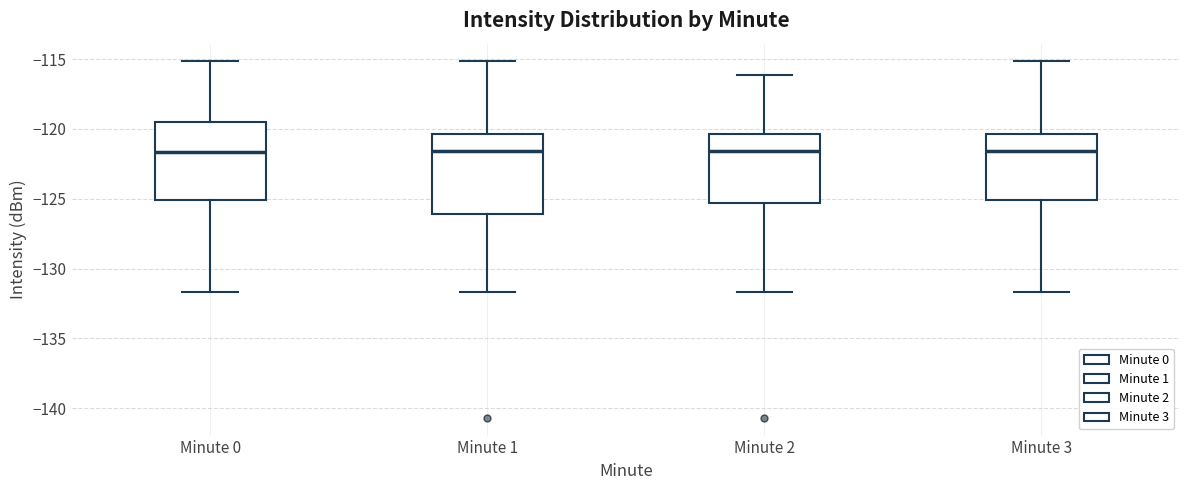

Reading left to right, read every box against the y-axis: the position of its median line, the range the box covers, and the ends of its whiskers. The values are not printed on the chart, so give them approximately, as read against the axis.

Minute 0: median -121.5, box -125.0 to -119.5, whiskers -131.5 to -115.0
Minute 1: median -121.5, box -126.0 to -120.5, whiskers -131.5 to -115.0
Minute 2: median -121.5, box -125.5 to -120.5, whiskers -131.5 to -116.0
Minute 3: median -121.5, box -125.0 to -120.5, whiskers -131.5 to -115.0